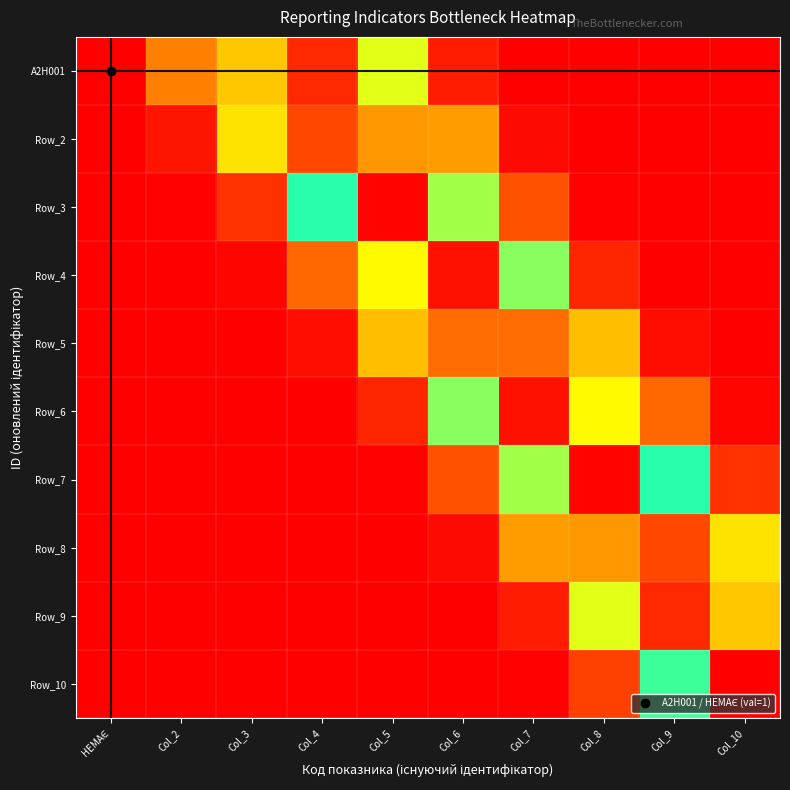

How many distinct data groups are displayed?

10